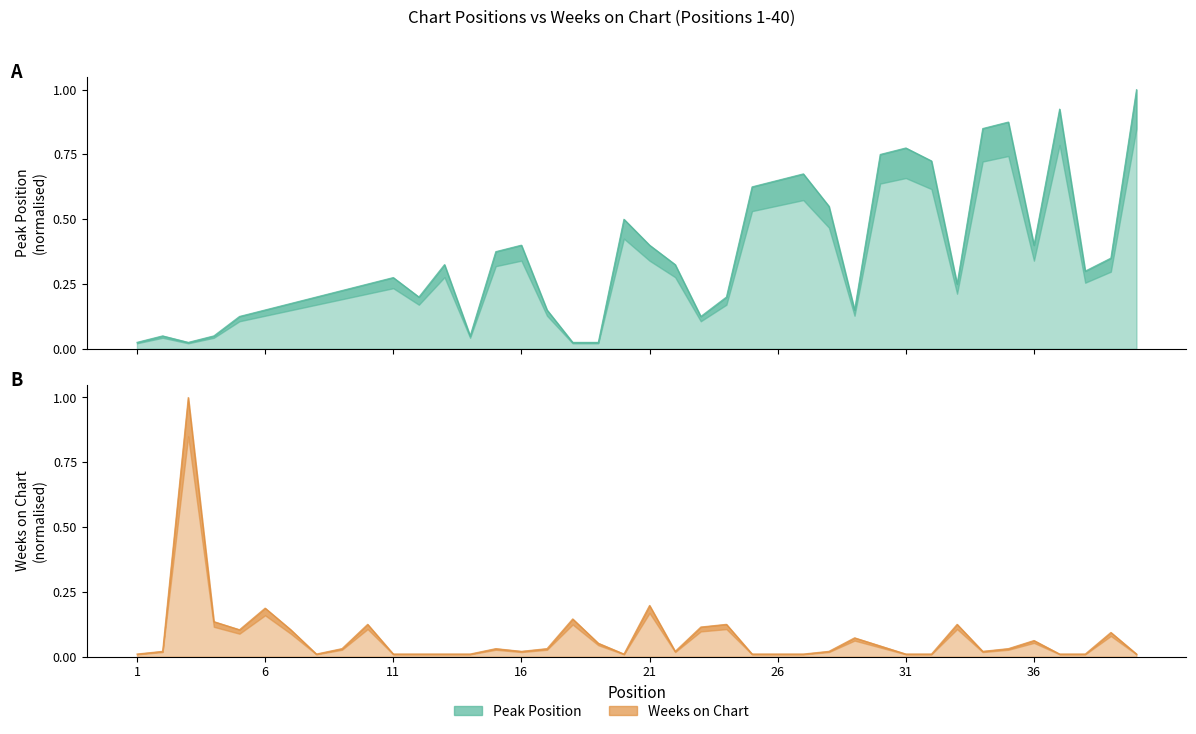

At which category is the sum across all series the highest?

3